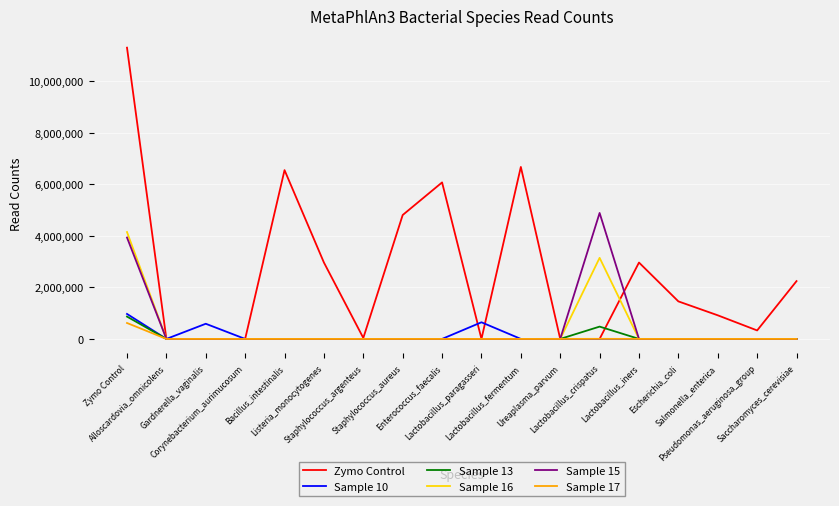

Which series ends up on top after the final intersection of Sample 17 and Sample 15?

Sample 17